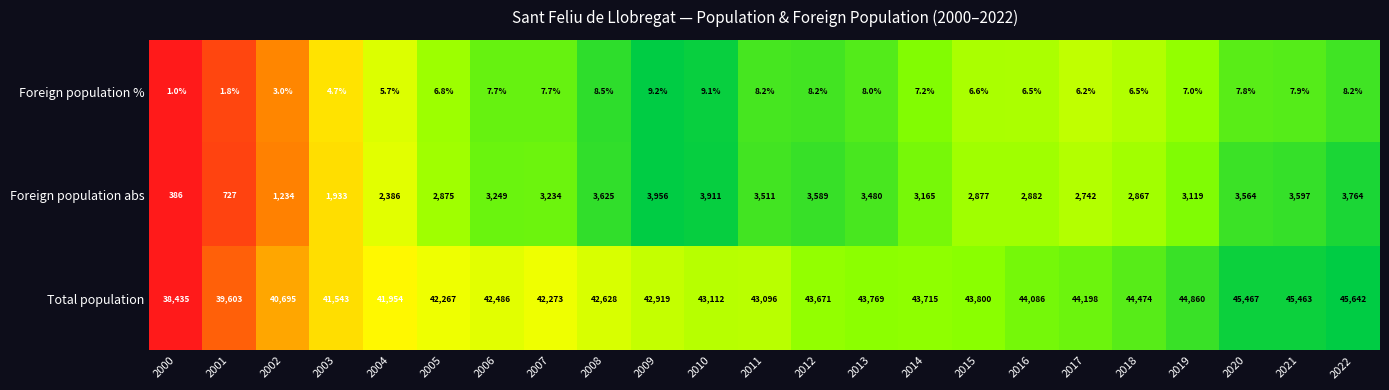

At which category is the sum across all series the highest?

2022